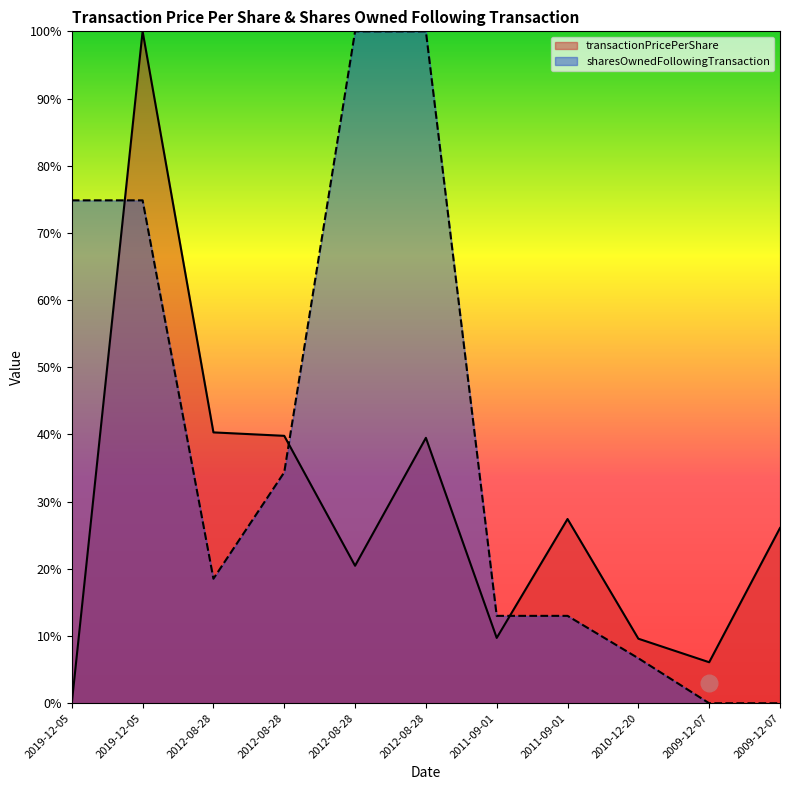

What is the sum of all sharesOwnedFollowingTransaction values?

4.4